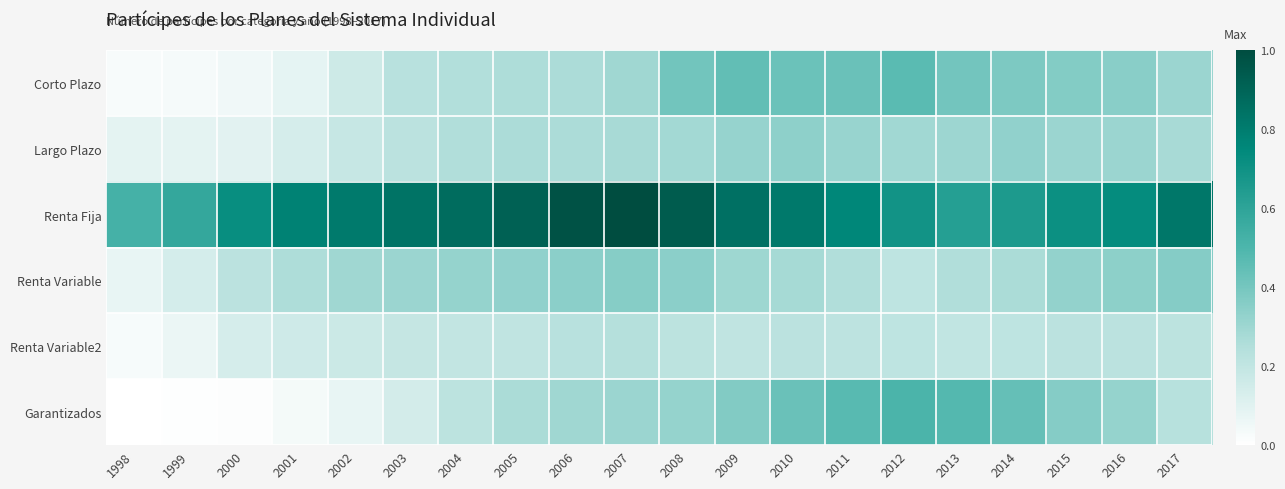

Which series has the largest total across all categories?

Renta Fija